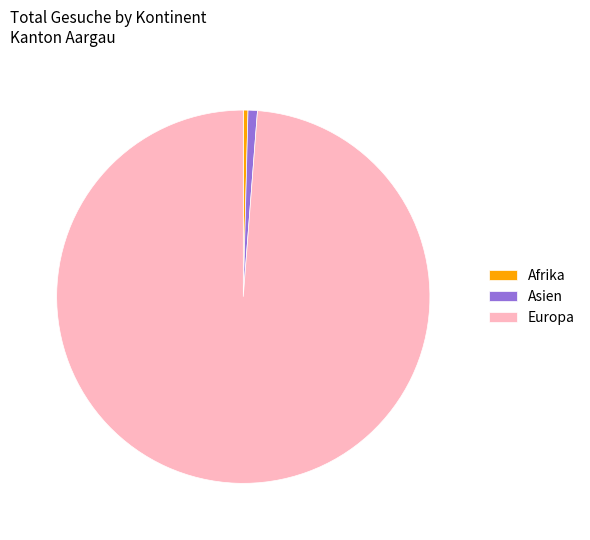

Combined, do Asien and Afrika account for over 50%?

No